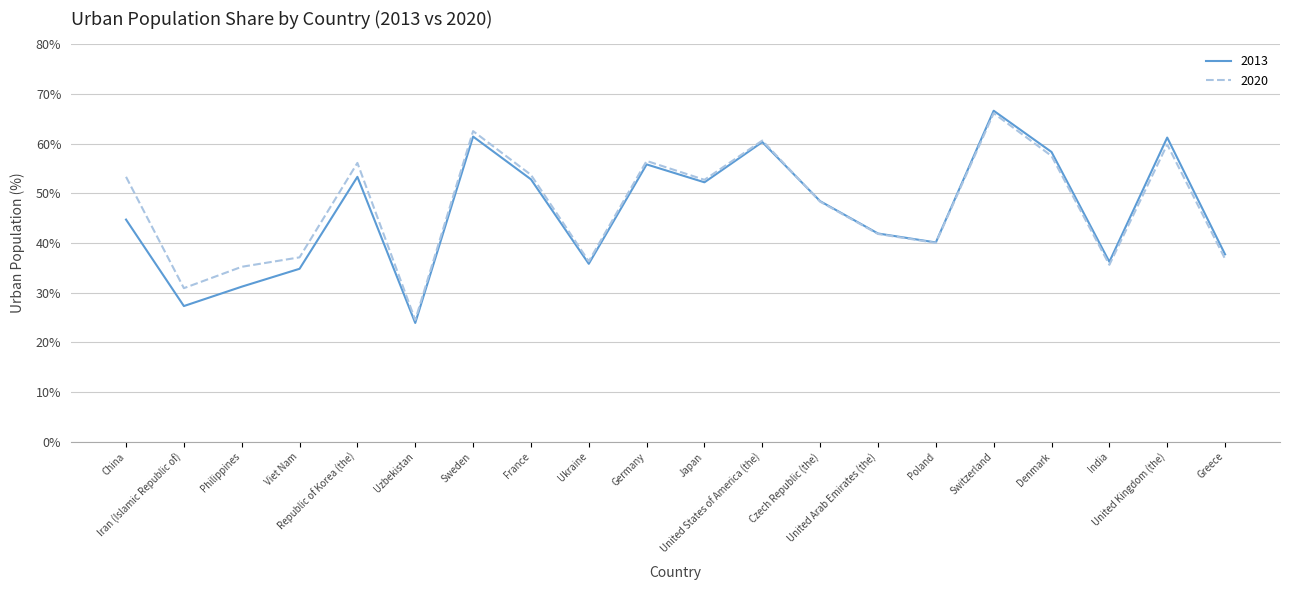

What is the maximum value shown in the chart?

66.6